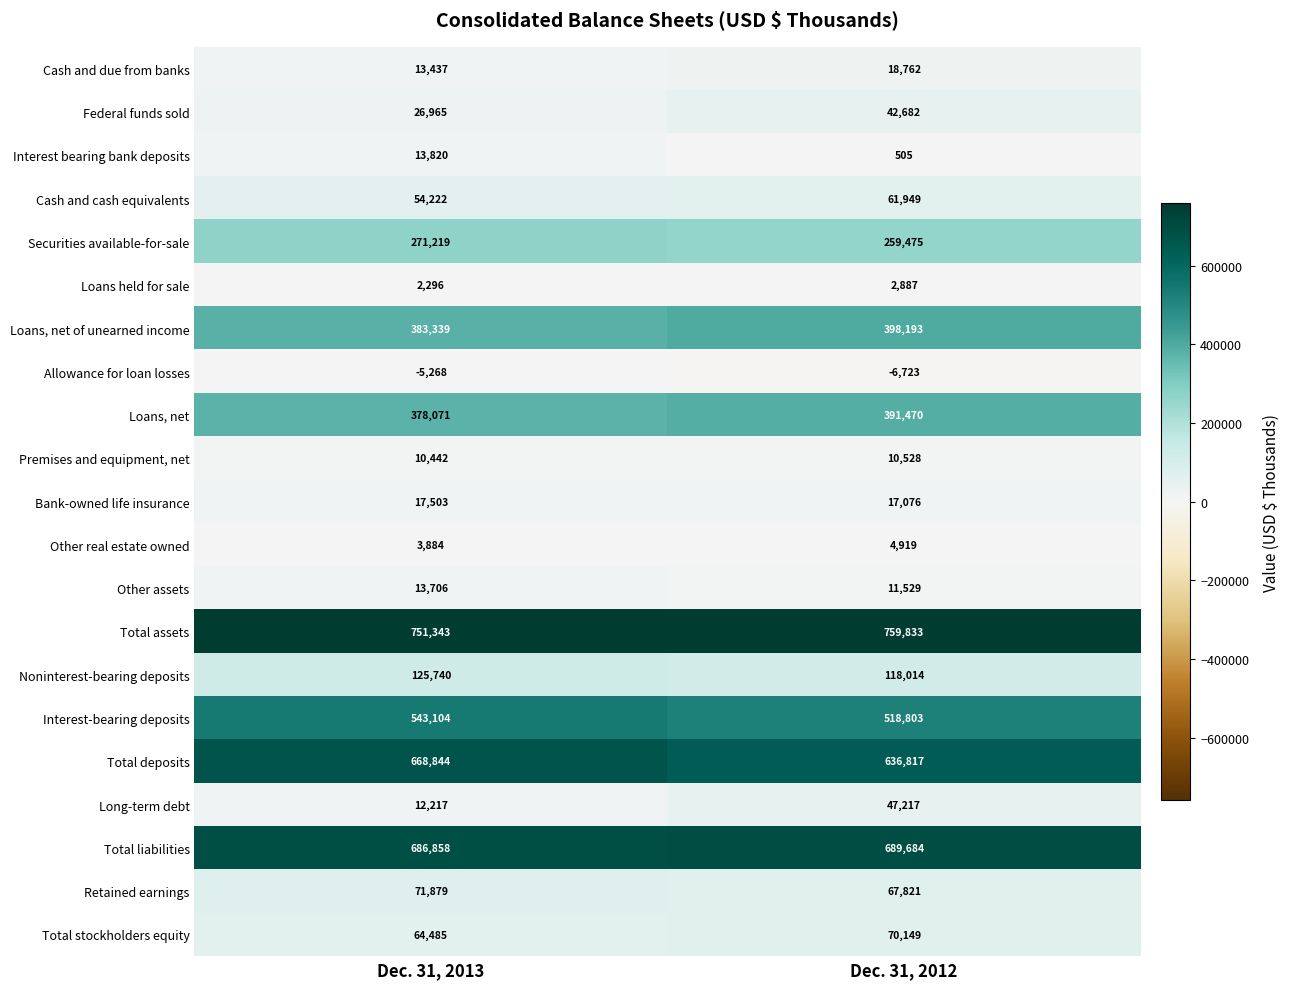

At how many categories does at least one series exceed 754110?

1